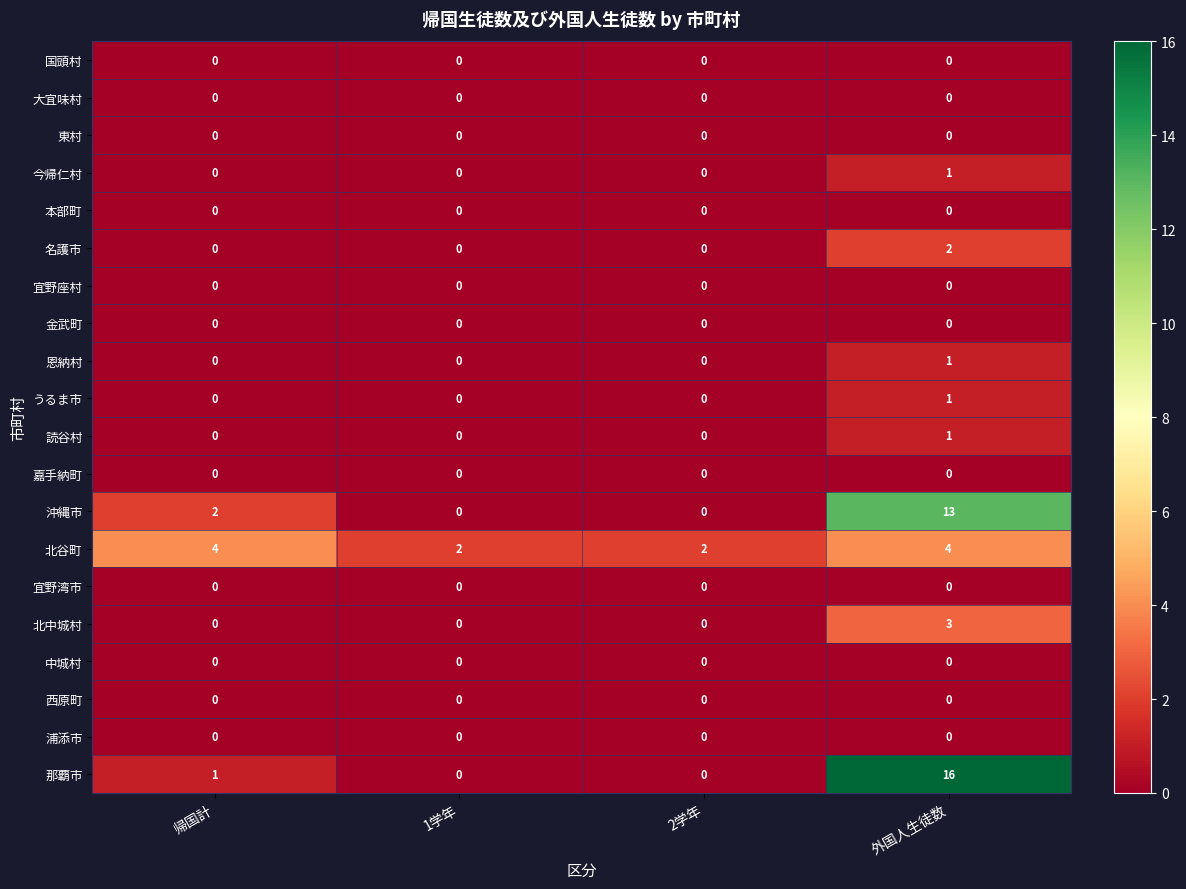

Which series has the largest total across all categories?

那覇市